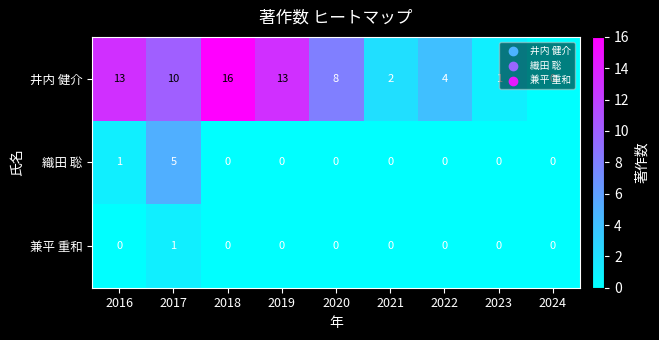

How many values in 兼平 重和 are above zero?

1